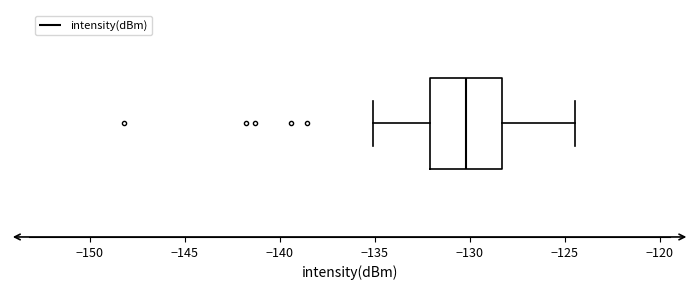

Read this box plot against the x-axis: the position of the median line, the range covered by the box, and the ends of both whiskers. The values are not printed on the chart, so give them approximately, as read against the axis.

median -130.0, box -132.0 to -128.5, whiskers -135.0 to -124.5